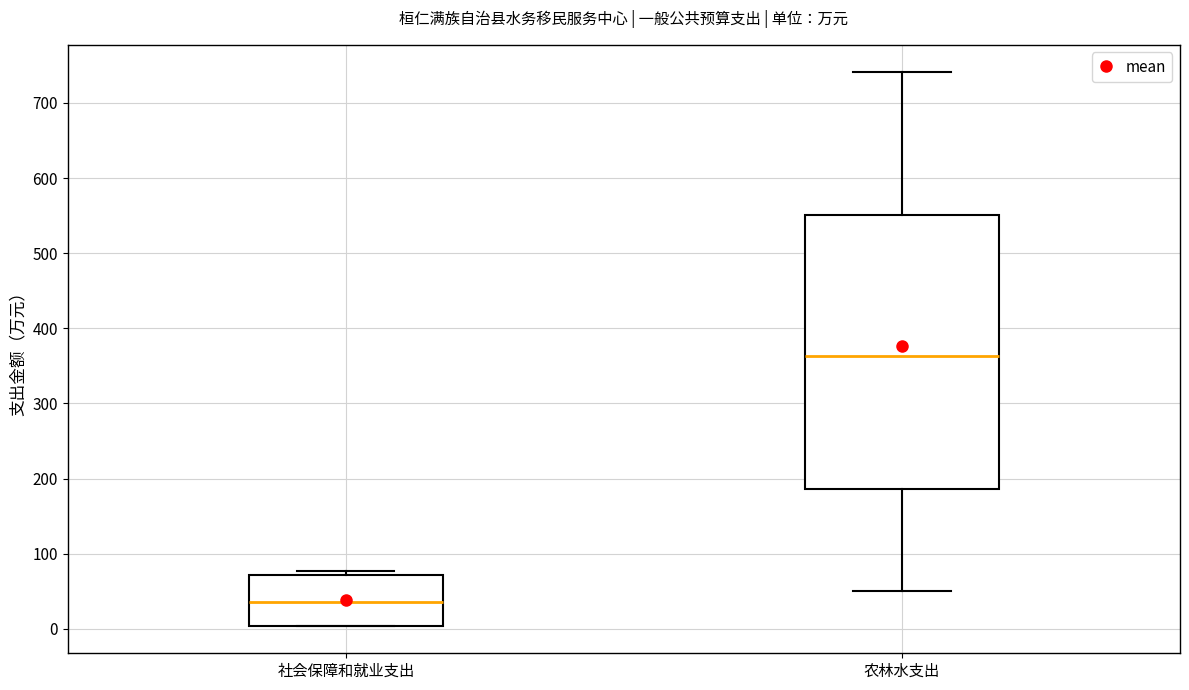

Which box is the tallest, from its lower edge to its upper edge?

农林水支出